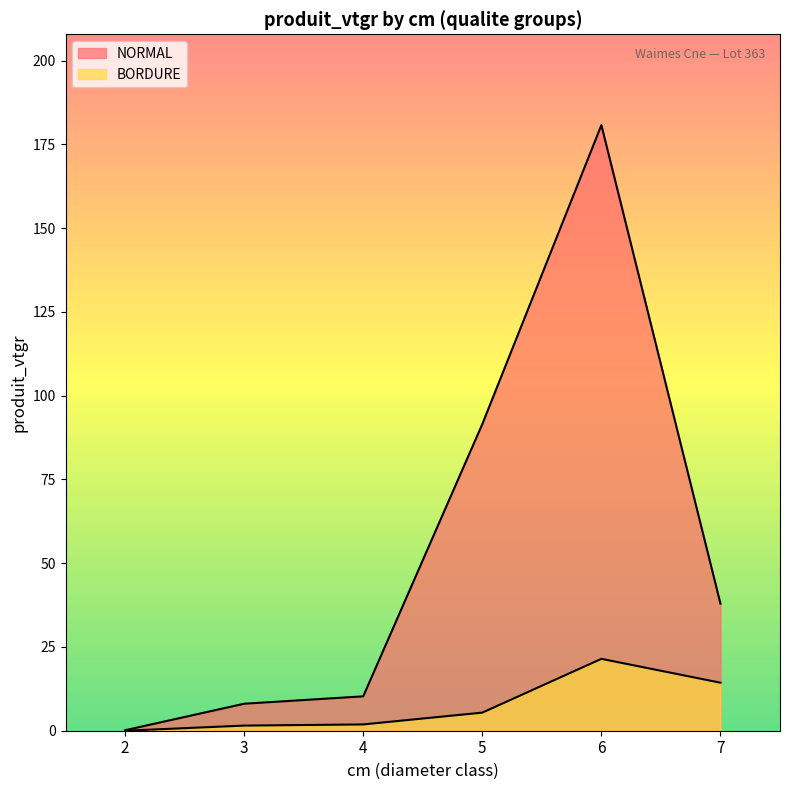

True or false: NORMAL and BORDURE intersect in this chart.

False